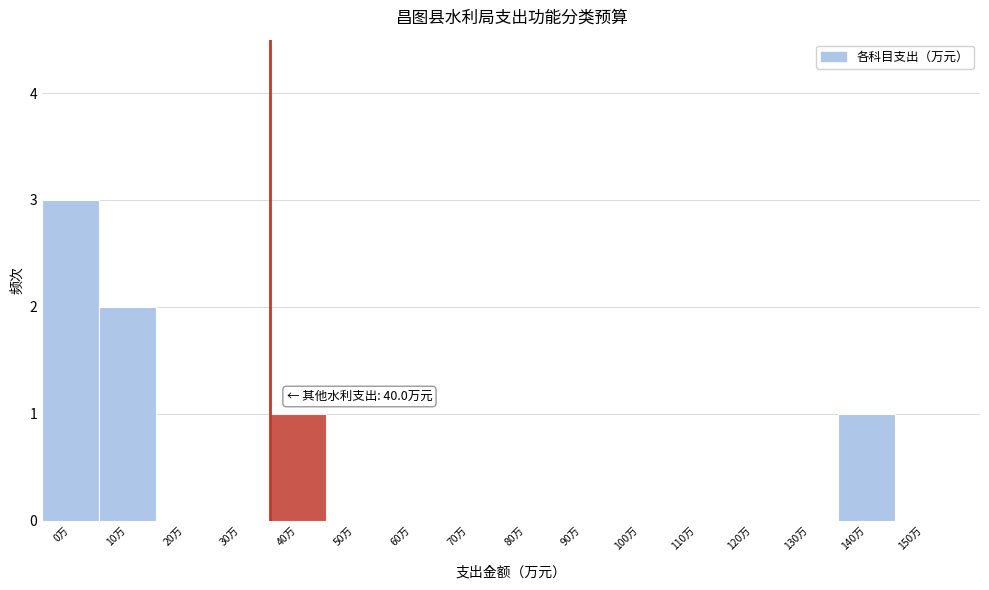

Reading left to right, list all the values displayed in this chart.

0万=3	10万=2	20万=0	30万=0	40万=1	50万=0	60万=0	70万=0	80万=0	90万=0	100万=0	110万=0	120万=0	130万=0	140万=1	150万=0